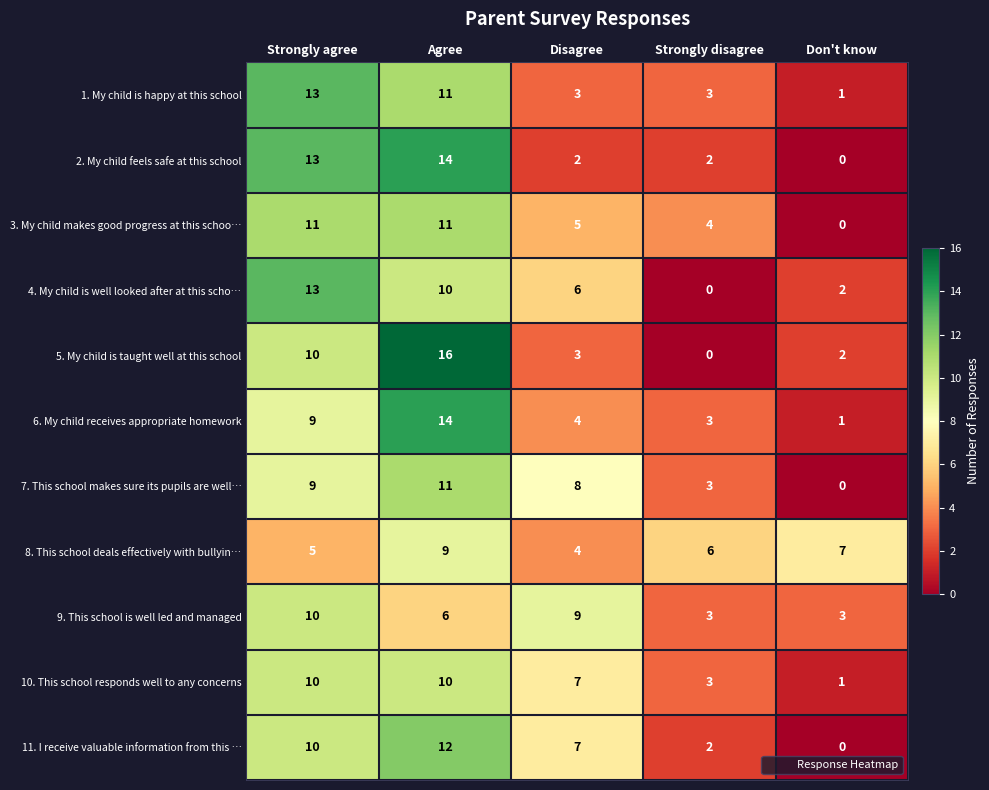

What is the greatest value displayed?

16